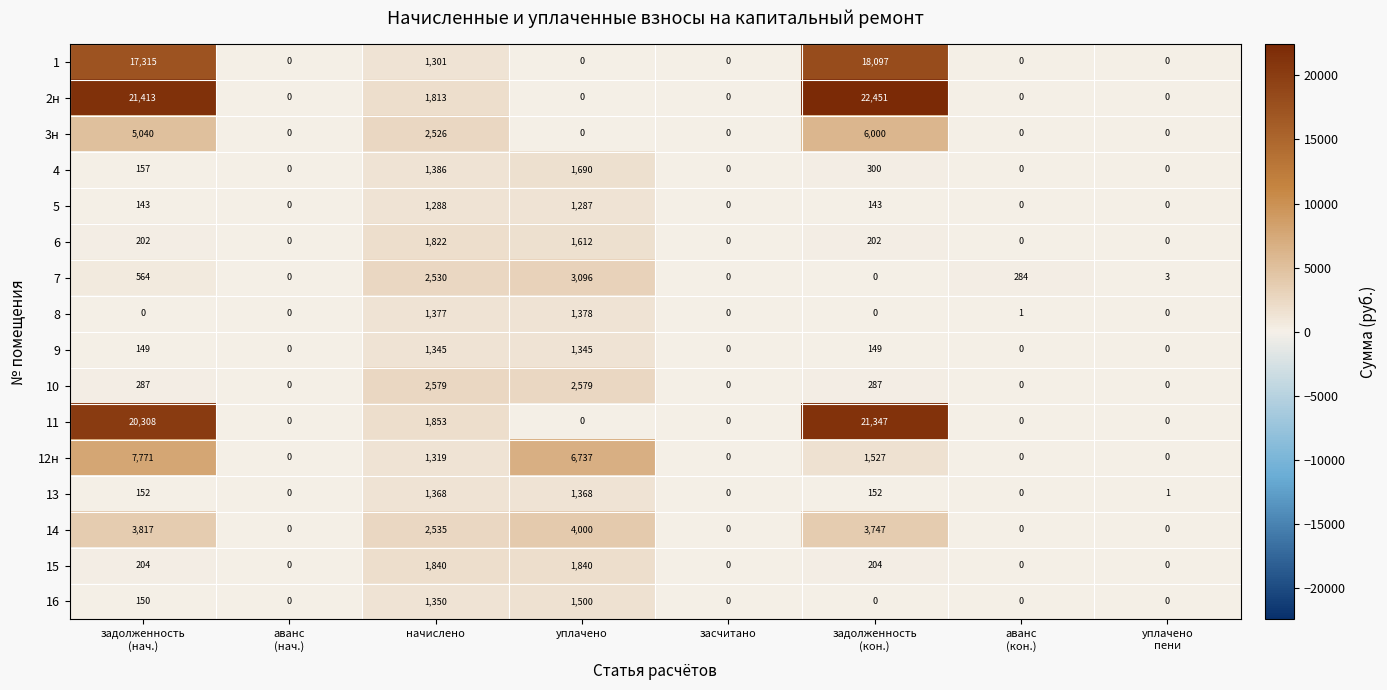

What is the total value across all series at задолженность
(нач.)?

77672